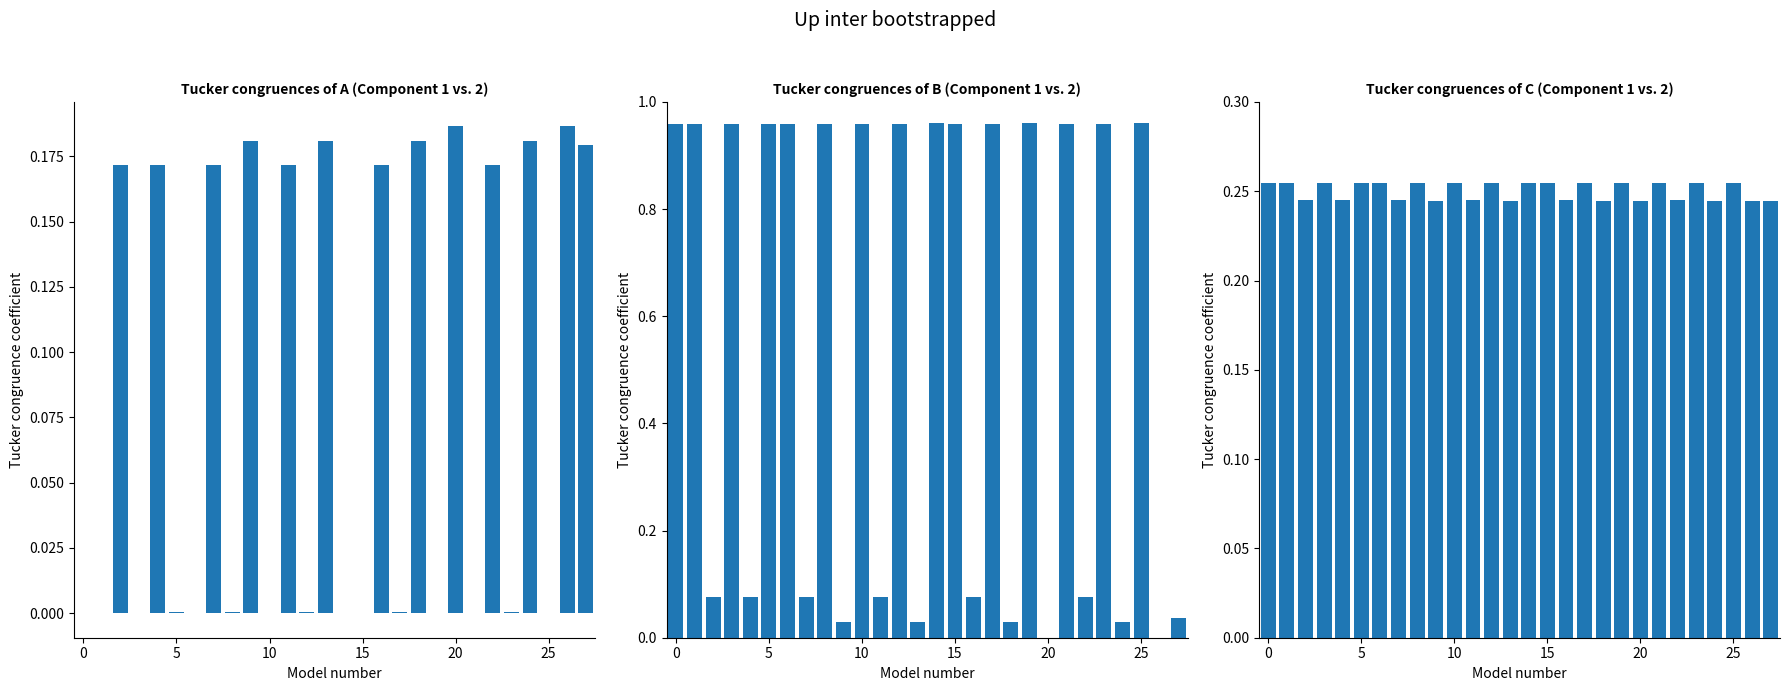

Where is the data nearest to the value 0?

20